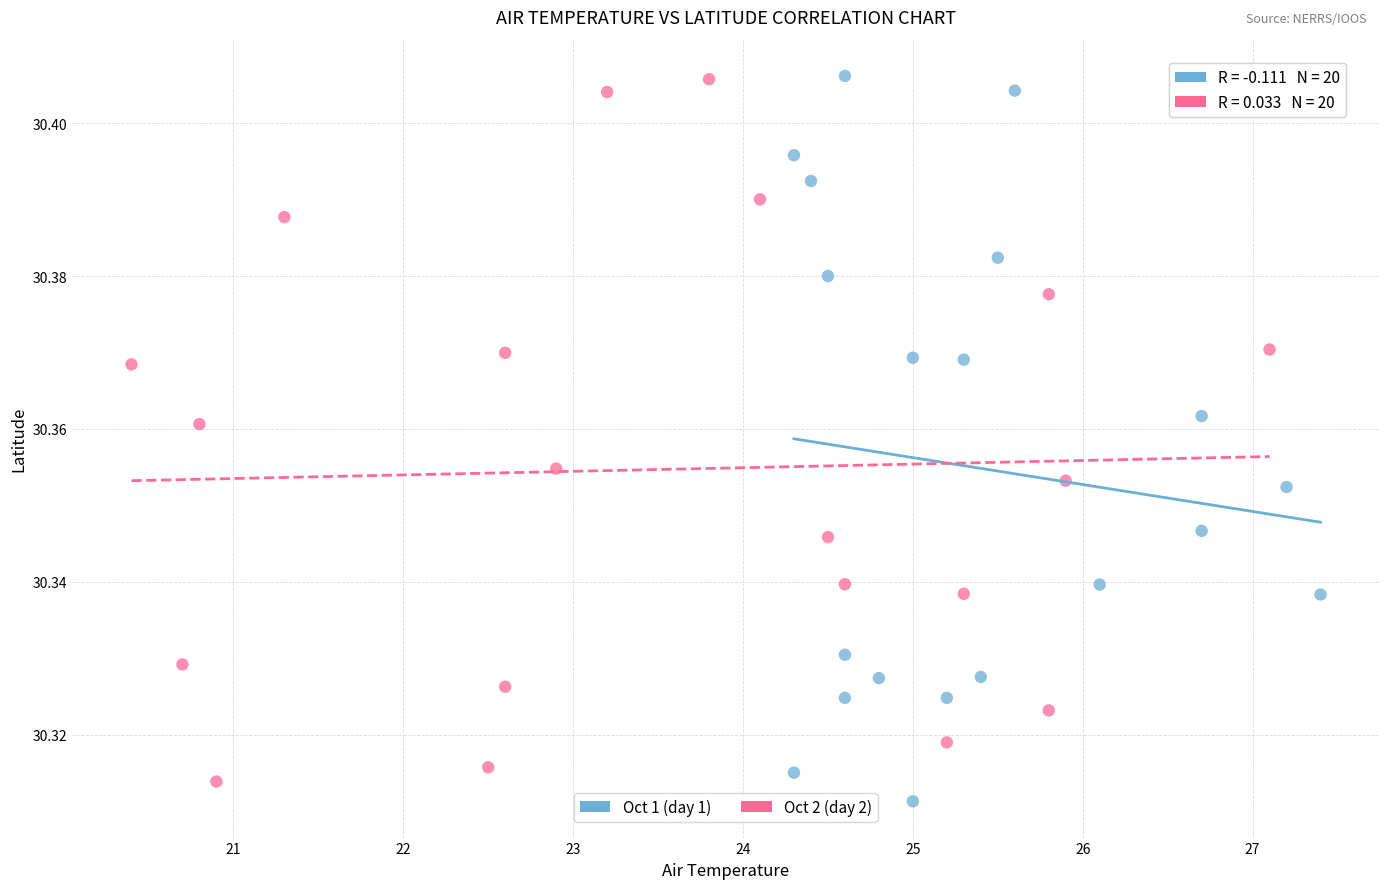

Which series contains the lowest Y value?

Oct 1 (day 1)